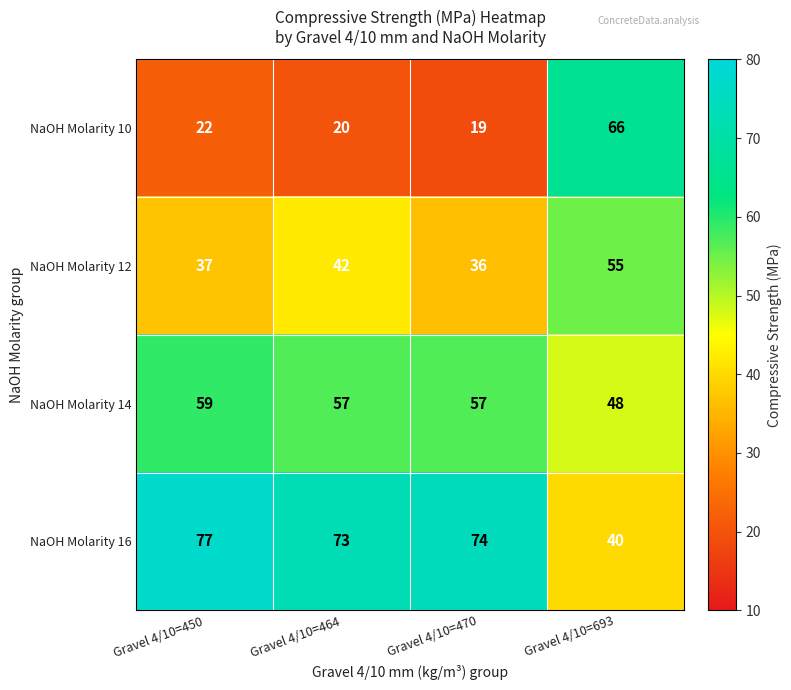

Count the number of categories in the chart.

4